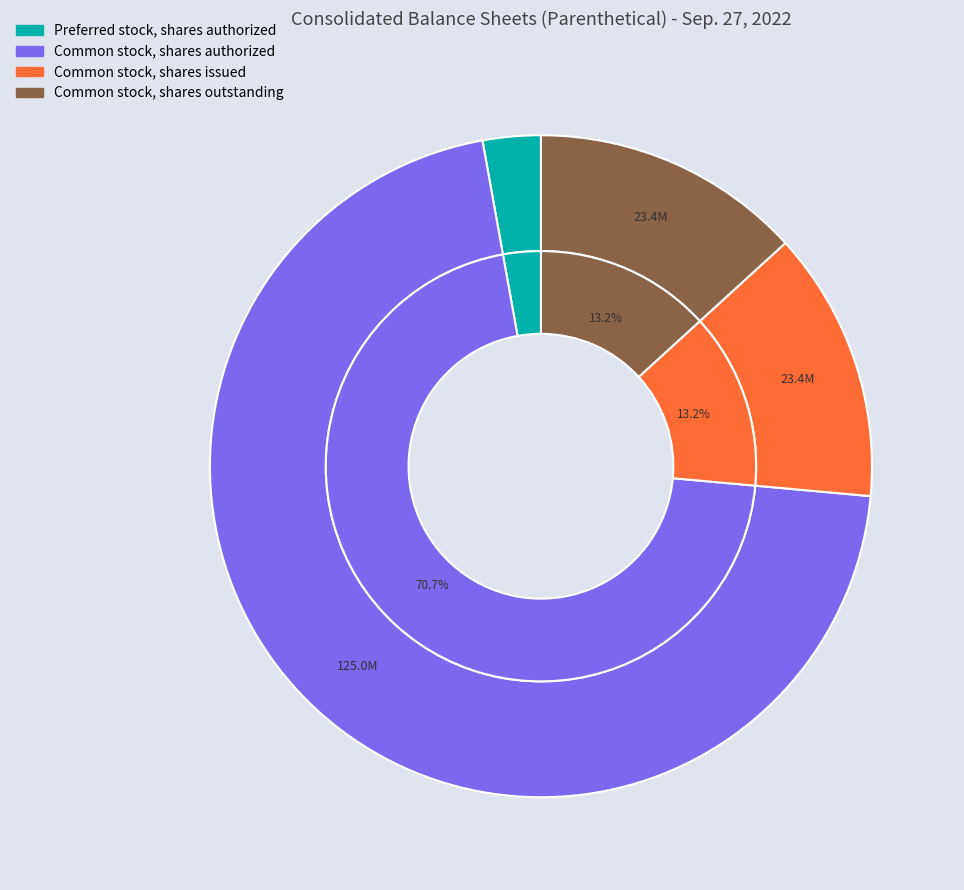

The Common stock, shares authorized slice represents 60% of the pie. True or false?

False